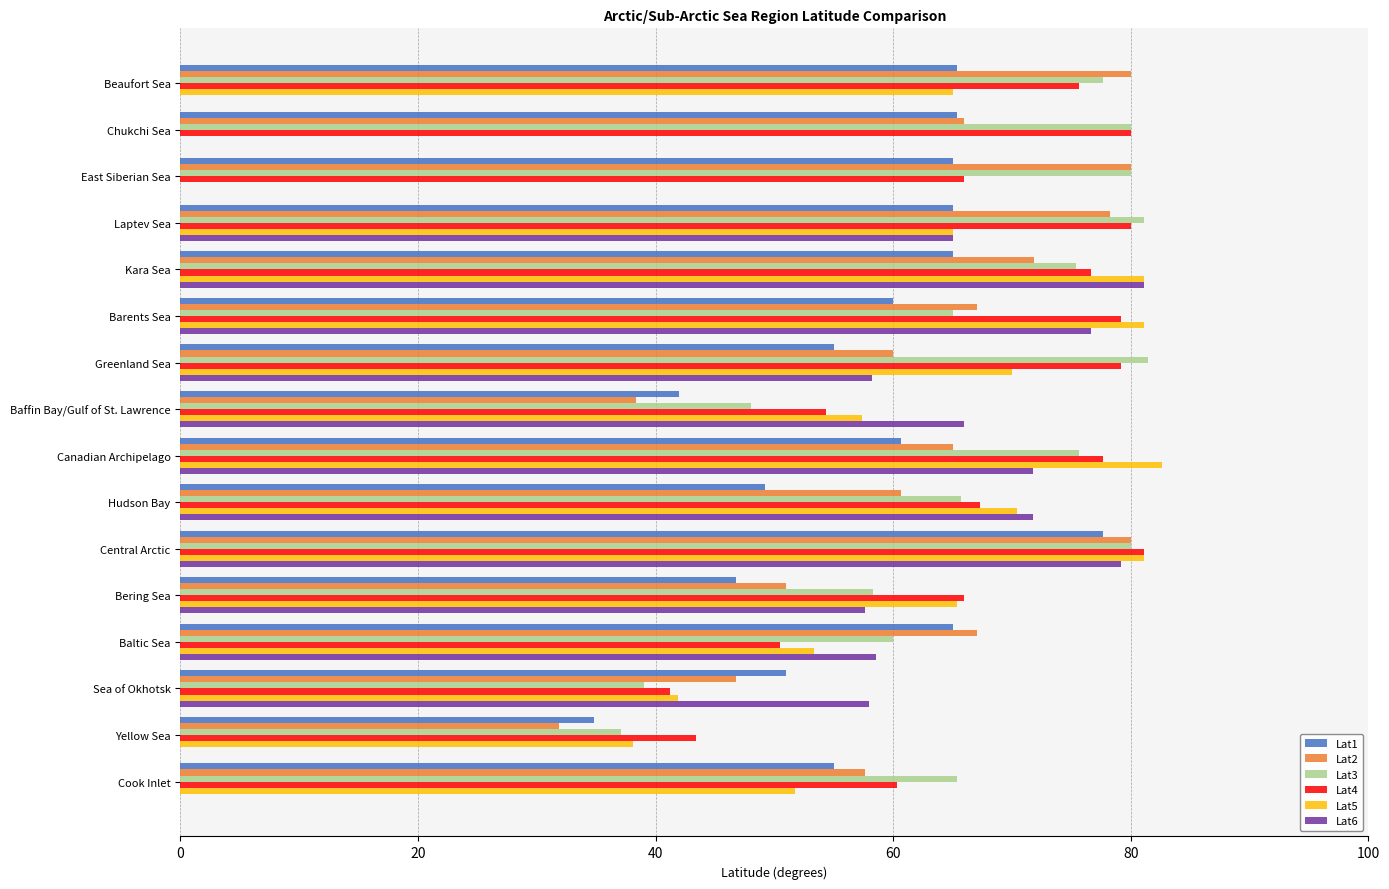

Between Laptev Sea and Bering Sea, which series saw the biggest shift?

Lat2